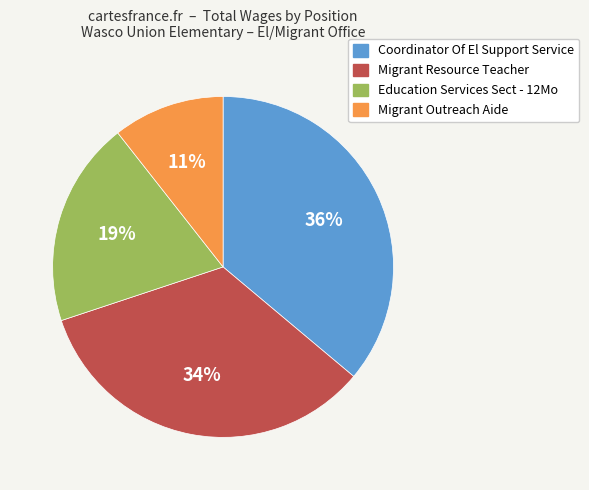

Approximately how many times larger is the value at Migrant Outreach Aide compared to Migrant Resource Teacher?

0.3